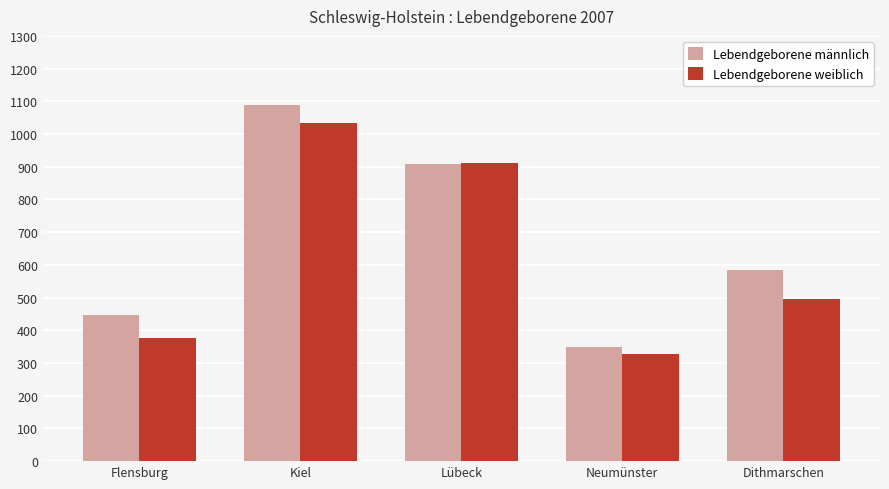

What are all the series names shown in the legend?

Lebendgeborene männlich, Lebendgeborene weiblich